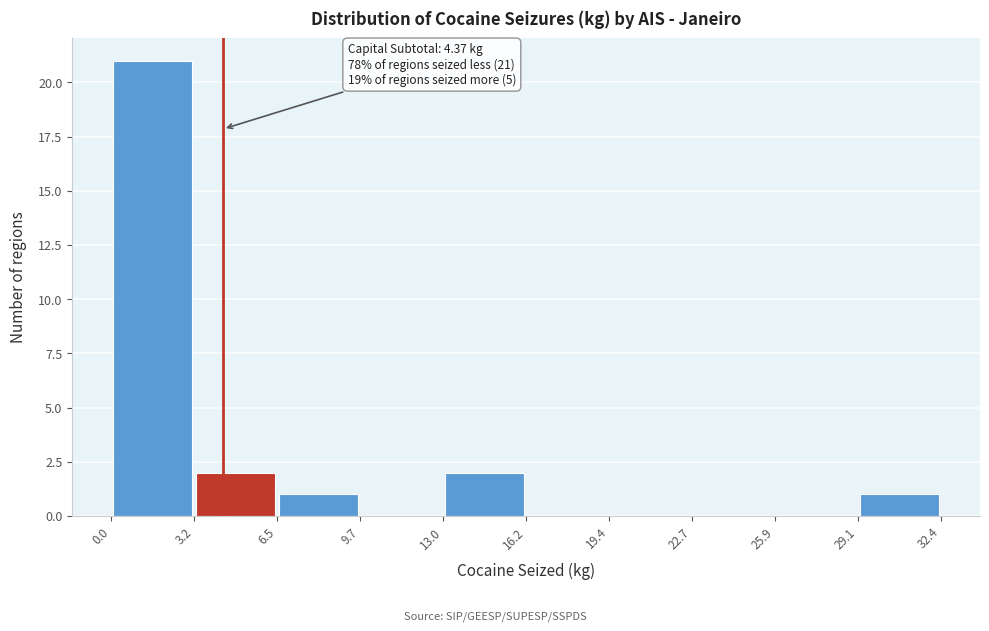

Over which range of the x-axis is the bar tallest?

0.0 to 3.2